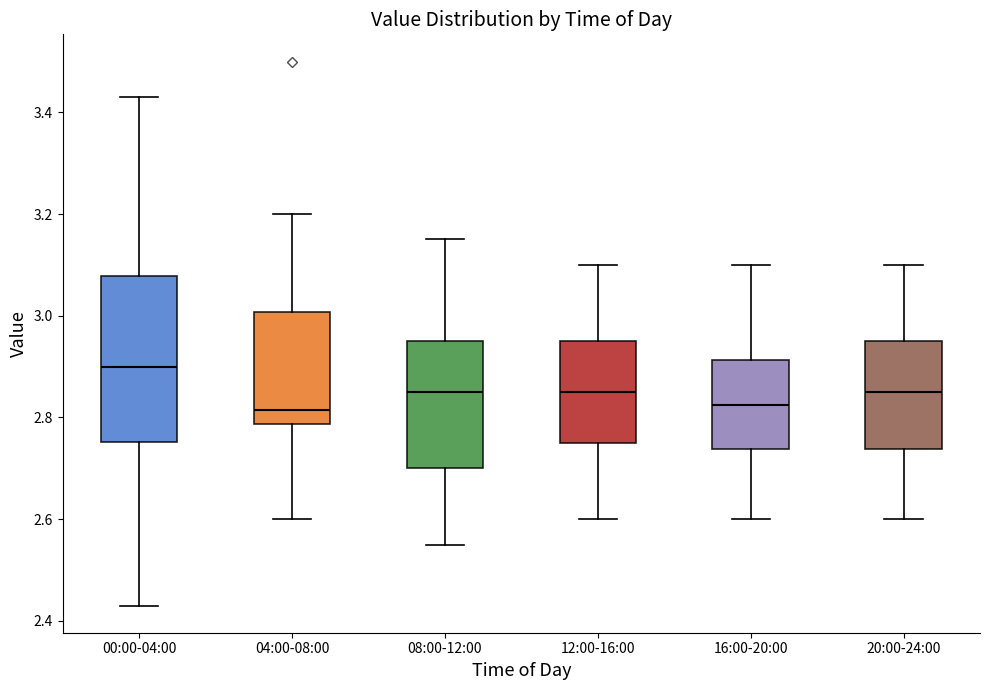

Reading left to right, read every box against the y-axis: the position of its median line, the range the box covers, and the ends of its whiskers. The values are not printed on the chart, so give them approximately, as read against the axis.

00:00-04:00: median 2.90, box 2.76 to 3.08, whiskers 2.44 to 3.44
04:00-08:00: median 2.82, box 2.78 to 3.00, whiskers 2.60 to 3.20
08:00-12:00: median 2.86, box 2.70 to 2.96, whiskers 2.56 to 3.16
12:00-16:00: median 2.86, box 2.76 to 2.96, whiskers 2.60 to 3.10
16:00-20:00: median 2.82, box 2.74 to 2.92, whiskers 2.60 to 3.10
20:00-24:00: median 2.86, box 2.74 to 2.96, whiskers 2.60 to 3.10